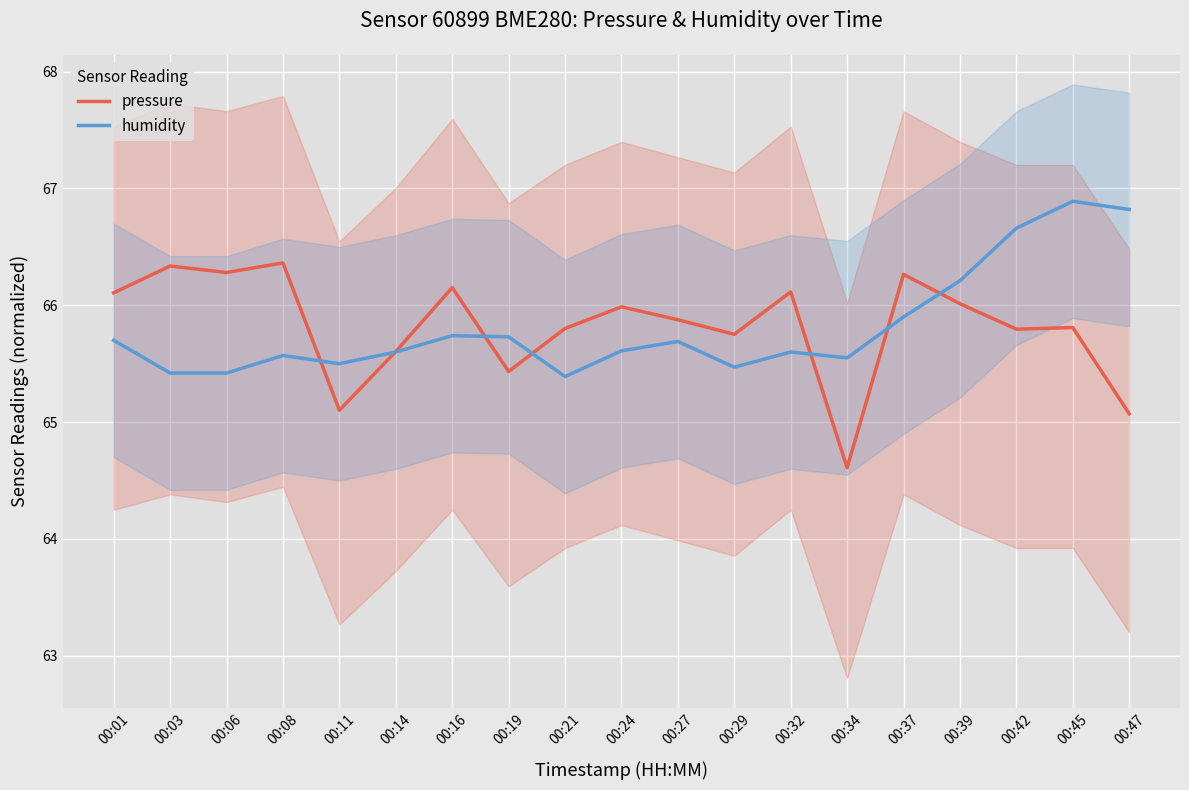

Is the value of humidity at 00:37 greater than the value of pressure at 00:14?

Yes